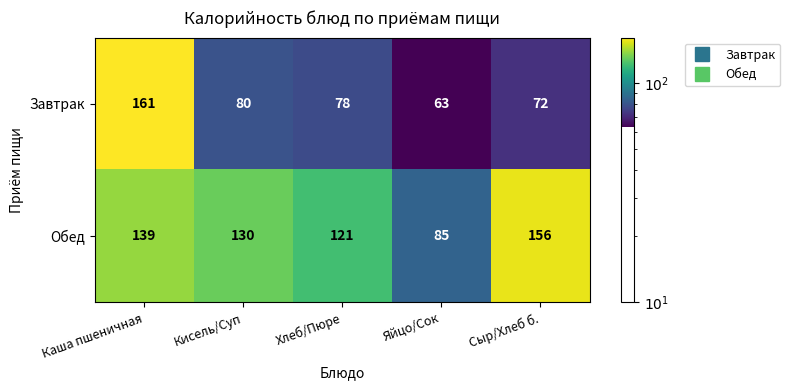

At how many categories does at least one series exceed 129?

3